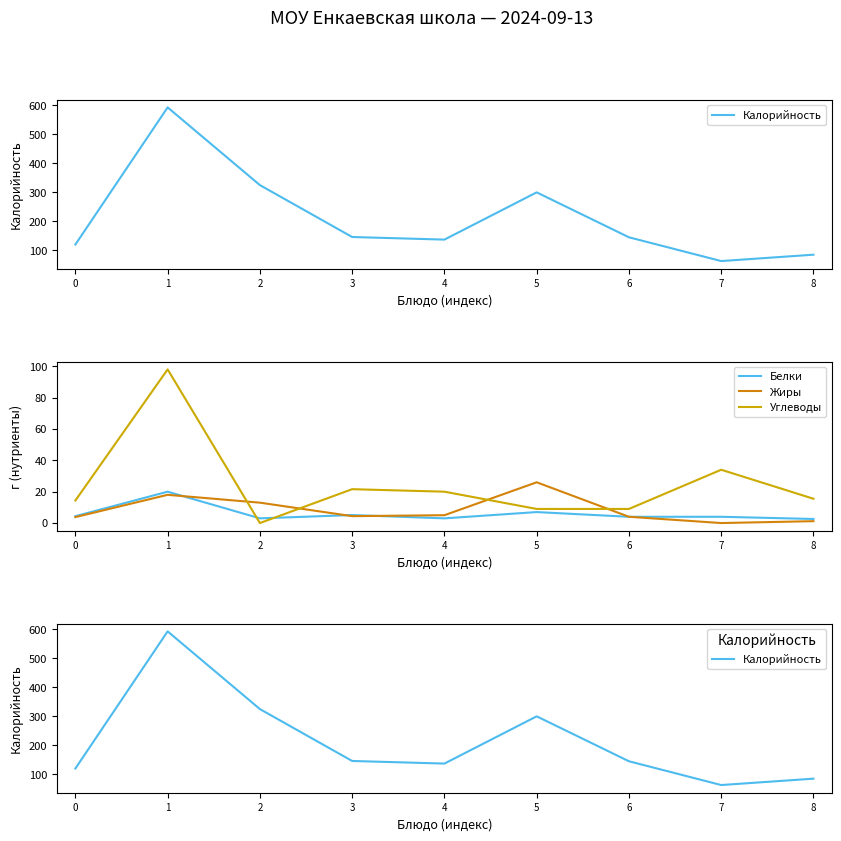

Which series changed the most between 7 and 8?

Калорийность